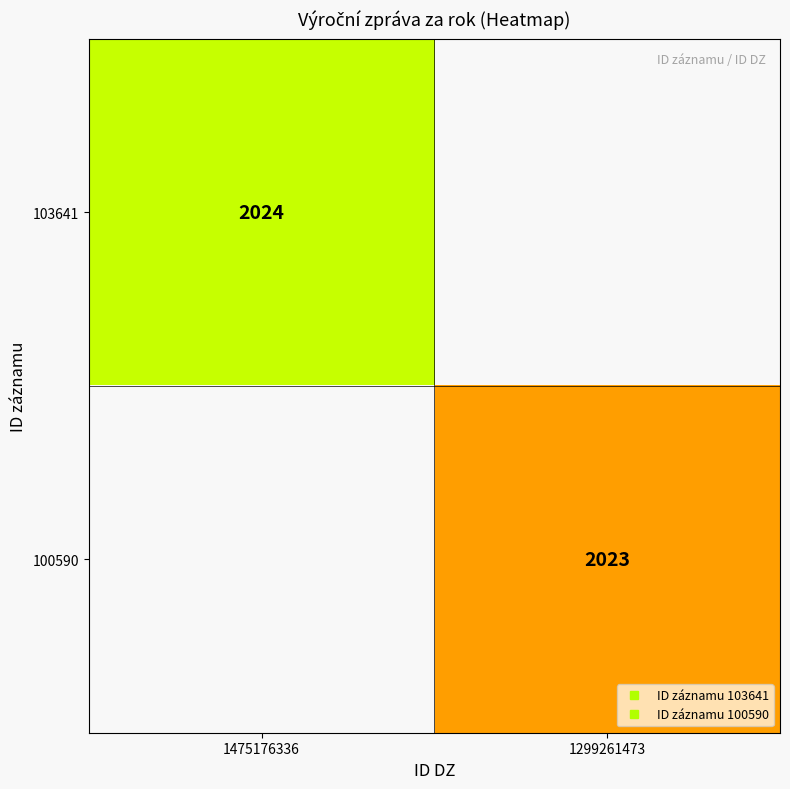

Which label corresponds to the smallest value in the chart?

1299261473